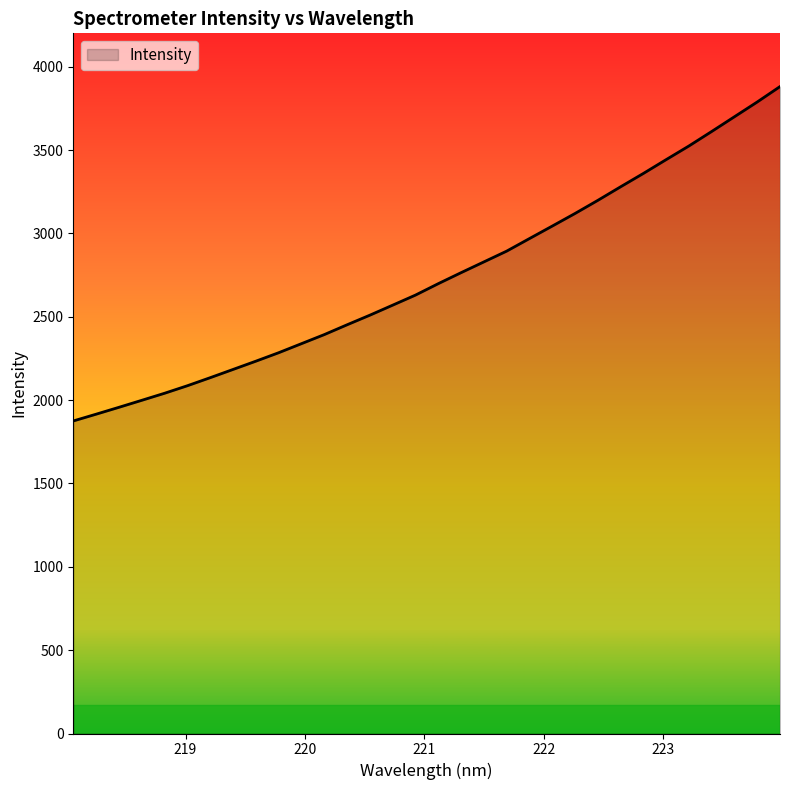

What is the minimum value shown in the chart?

1874.8